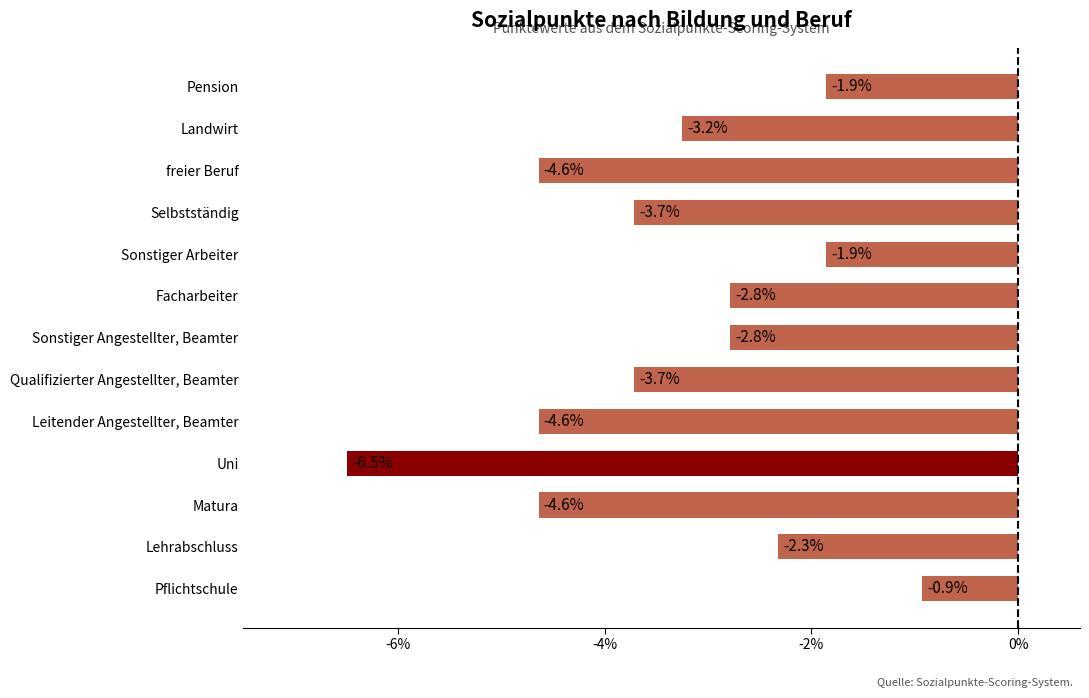

The chart shows a value of -2.1 at Landwirt. True or false?

False